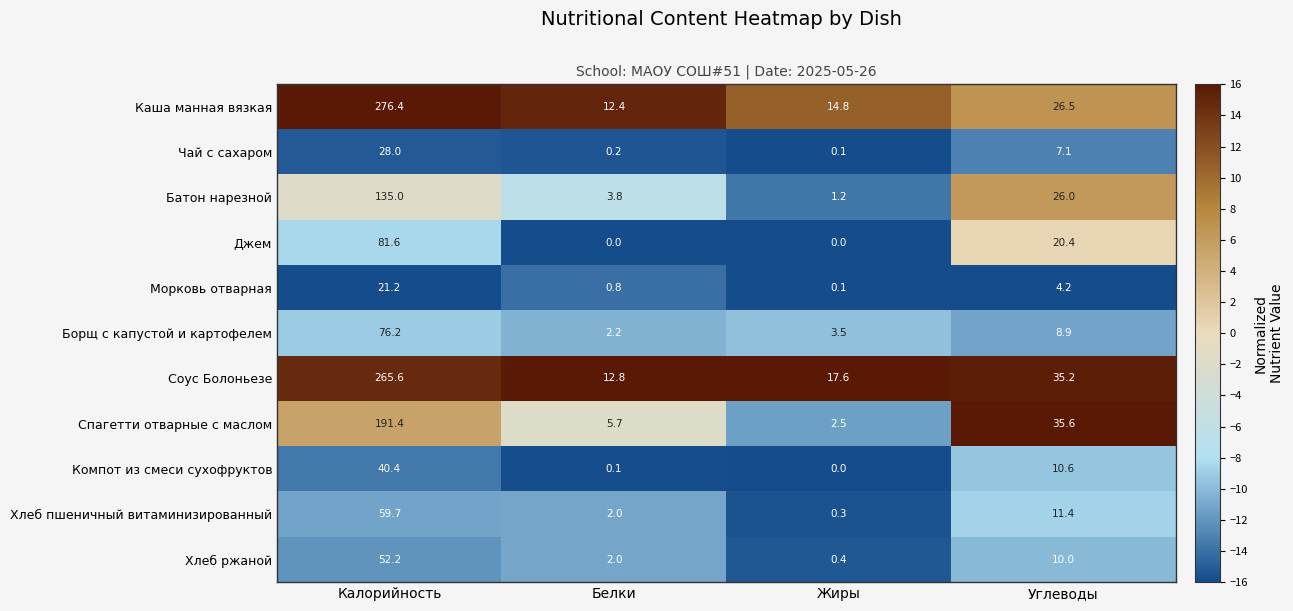

Rank the series by their maximum value, from highest to lowest.

Каша манная вязкая, Соус Болоньезе, Спагетти отварные с маслом, Батон нарезной, Джем, Борщ с капустой и картофелем, Хлеб пшеничный витаминизированный, Хлеб ржаной, Компот из смеси сухофруктов, Чай с сахаром, Морковь отварная